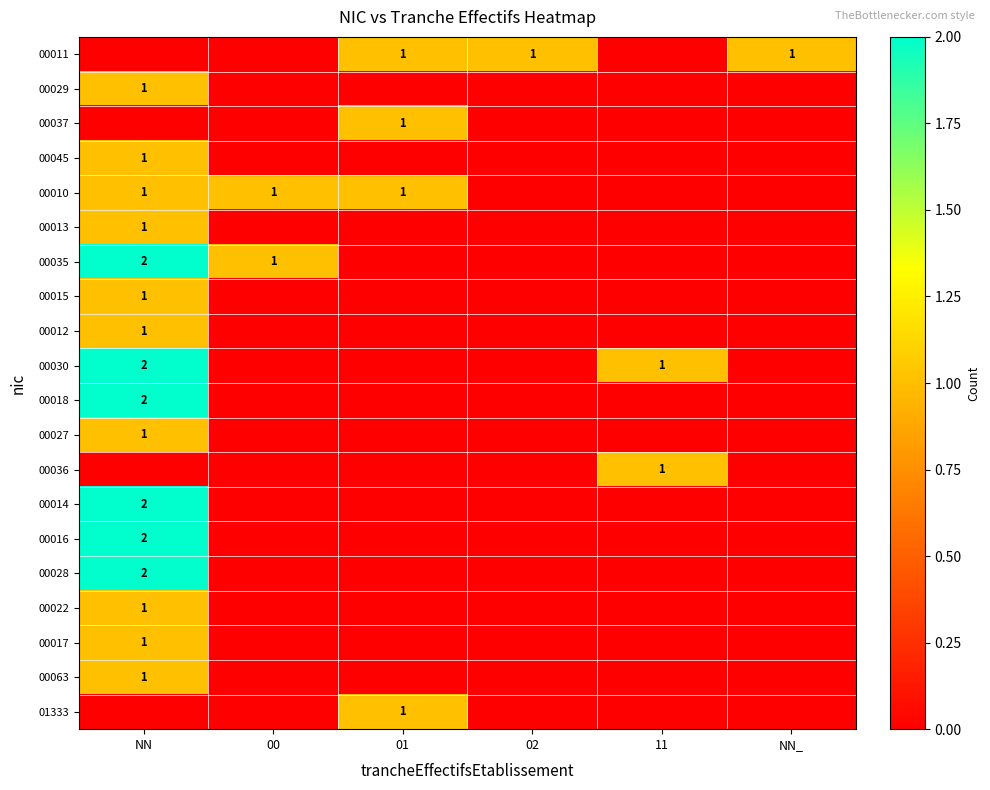

Which has a higher value, 00 or 01?

01